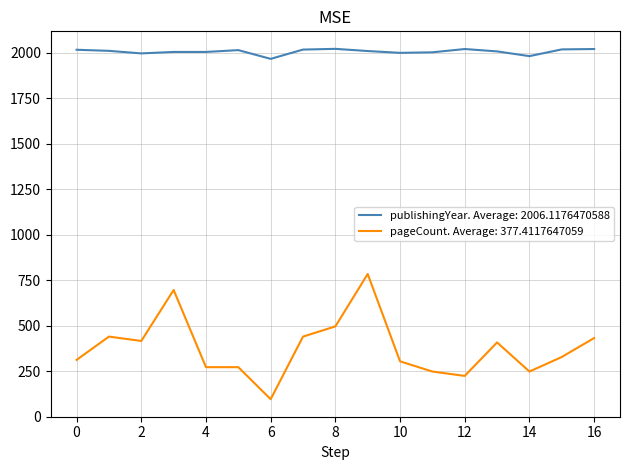

What is the highest value of the pageCount. Average: 377.4117647059 series?

784